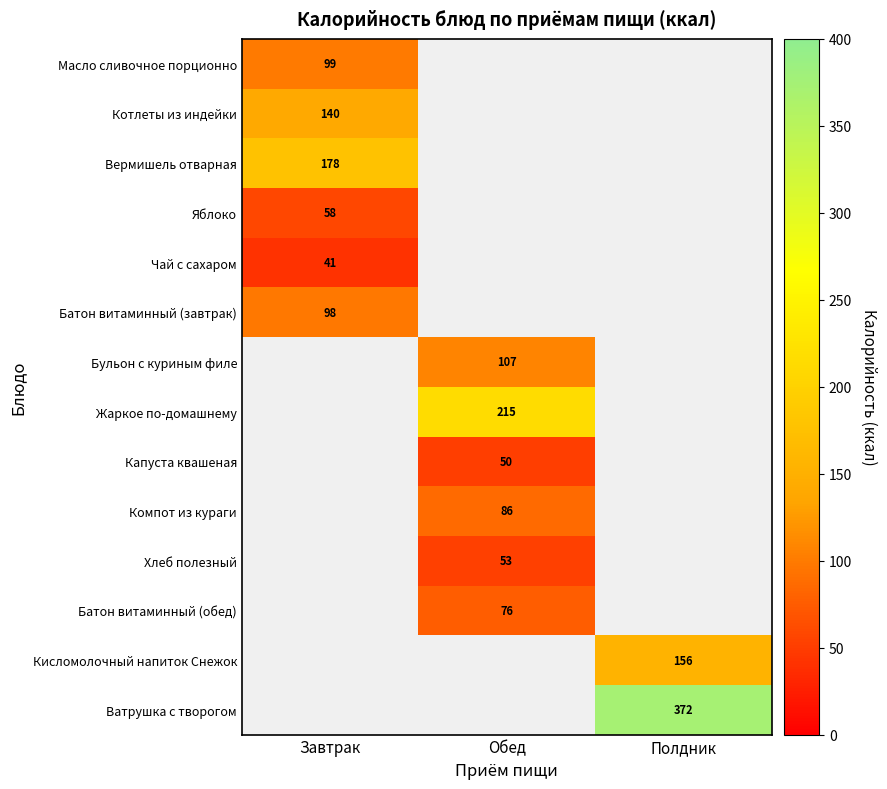

True or false: Масло сливочное порционно has a value of 142 at Завтрак.

False